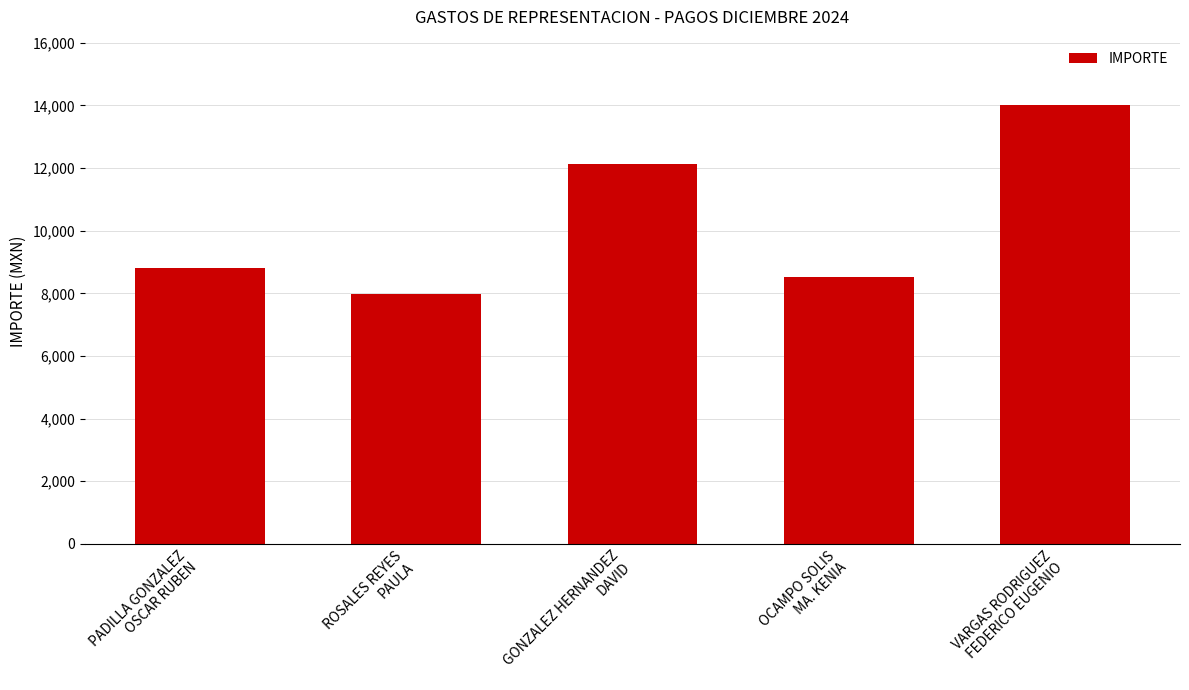

Which label corresponds to the smallest value in the chart?

ROSALES REYES
PAULA